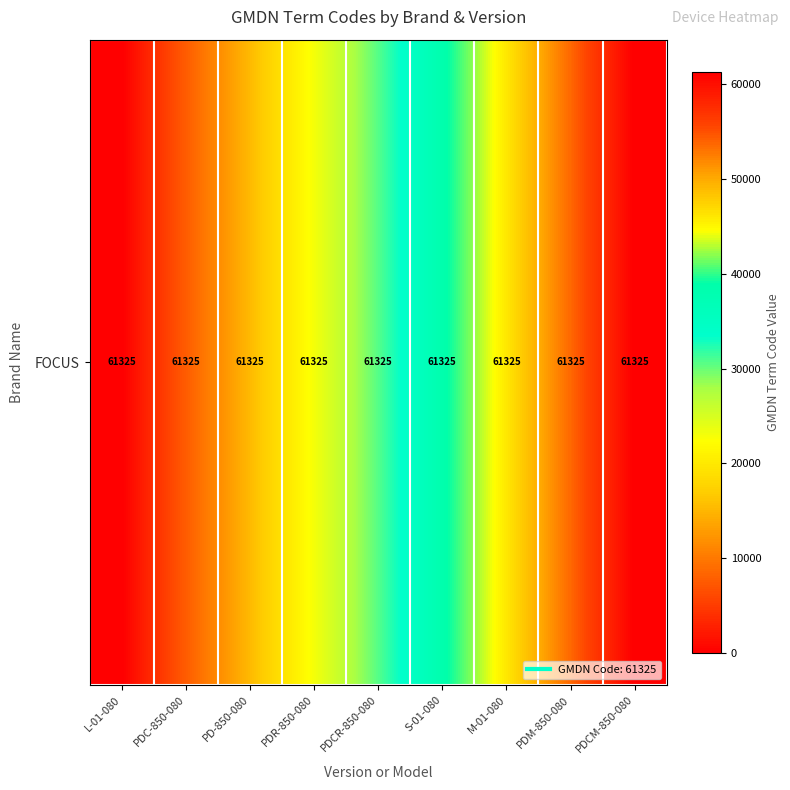

Reading left to right, extract all data points from this chart.

L-01-080=0.0	PDC-850-080=7665.6	PD-850-080=15331.2	PDR-850-080=22996.9	PDCR-850-080=30662.5	S-01-080=38328.1	M-01-080=45993.8	PDM-850-080=53659.4	PDCM-850-080=61325.0